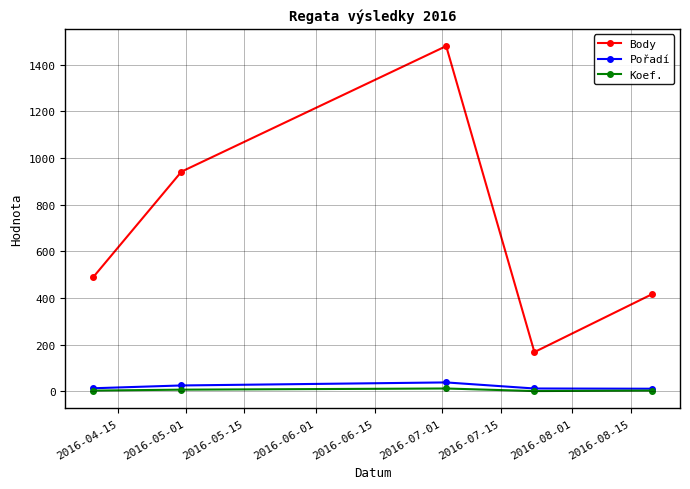

What is the average value of the Koef. series?

5